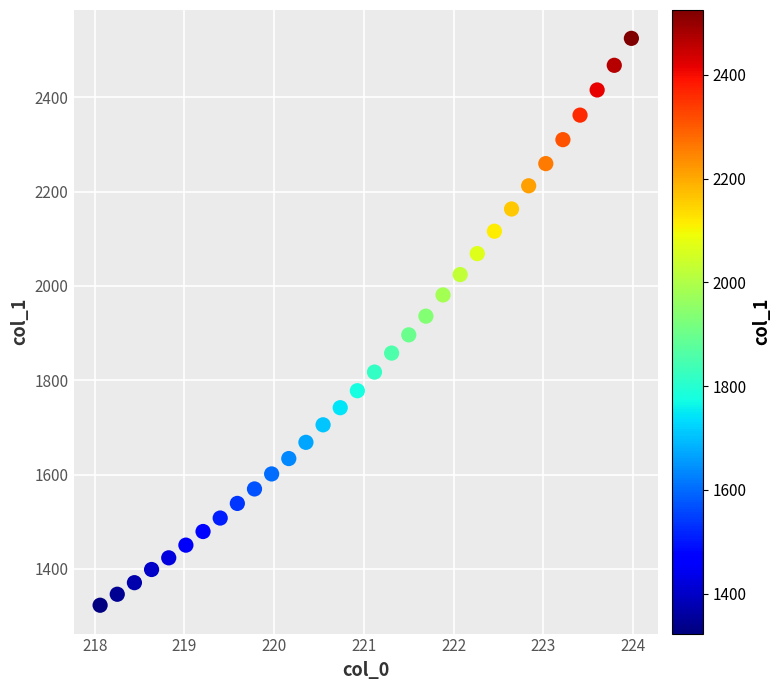

What is the range of Y values (max minus min)?

1202.3